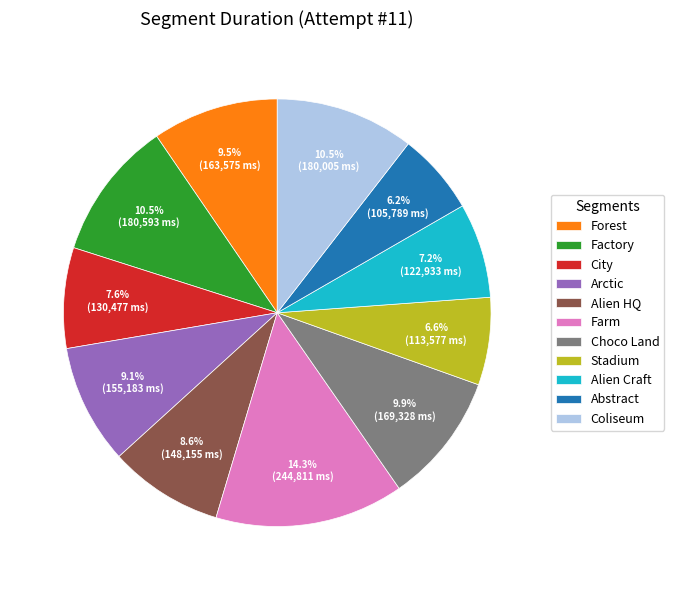

How much of the chart is everything except Stadium?

93.4%